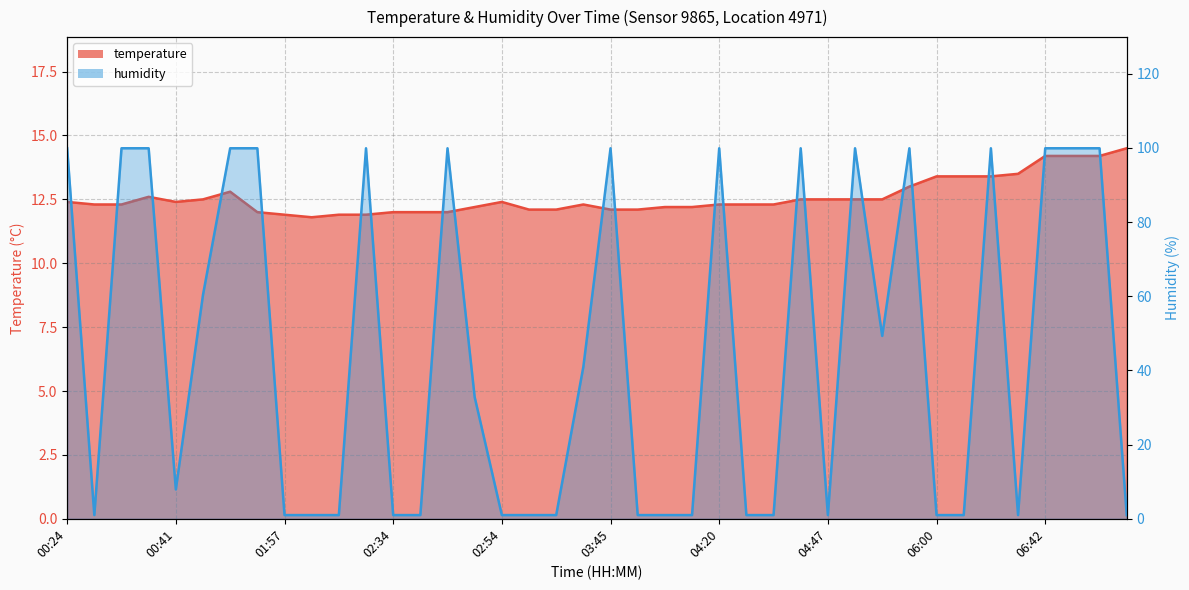

Reading left to right, what are all the values shown in this chart?

temperature: 12.4	12.3	12.3	12.6	12.4	12.5	12.8	12.0	11.9	11.8	11.9	11.9	12.0	12.0	12.0	12.2	12.4	12.1	12.1	12.3	12.1	12.1	12.2	12.2	12.3	12.3	12.3	12.5	12.5	12.5	12.5	13.0	13.4	13.4	13.4	13.5	14.2	14.2	14.2	14.5
humidity: 99.9	1.0	99.9	99.9	7.9	60.4	99.9	99.9	1.0	1.0	1.0	99.9	1.0	1.0	99.9	32.8	1.0	1.0	1.0	41.0	99.9	1.0	1.0	1.0	99.9	1.0	1.0	99.9	1.0	99.9	49.3	99.9	1.0	1.0	99.9	1.0	99.9	99.9	99.9	1.0